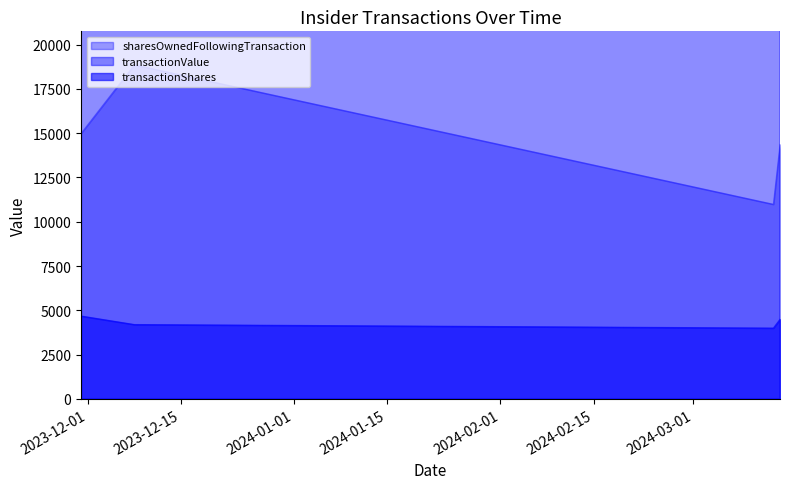

True or false: transactionValue and sharesOwnedFollowingTransaction cross at least once.

False